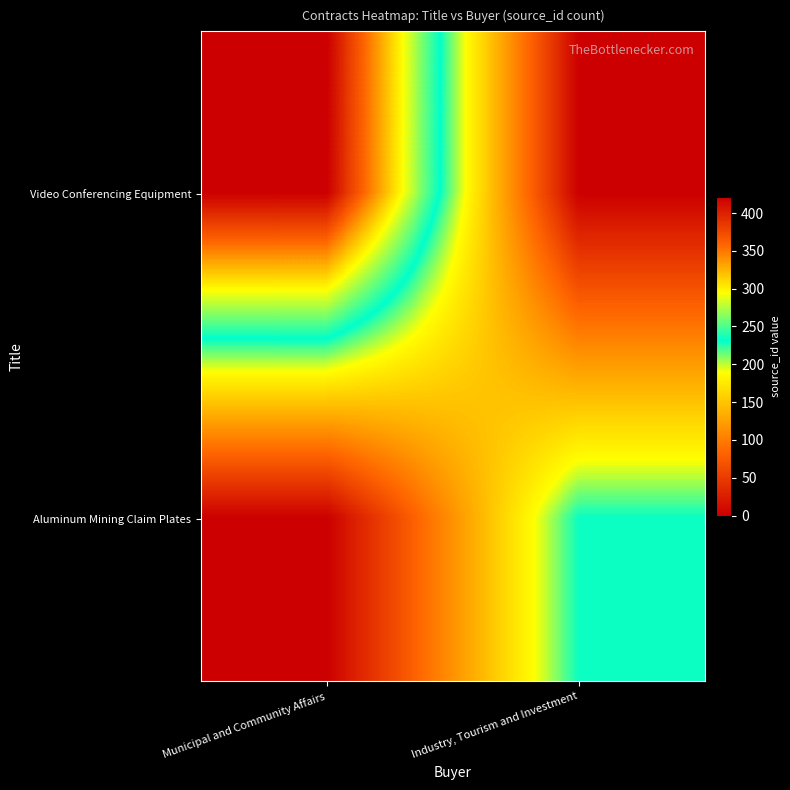

Count the number of data series in this chart.

2